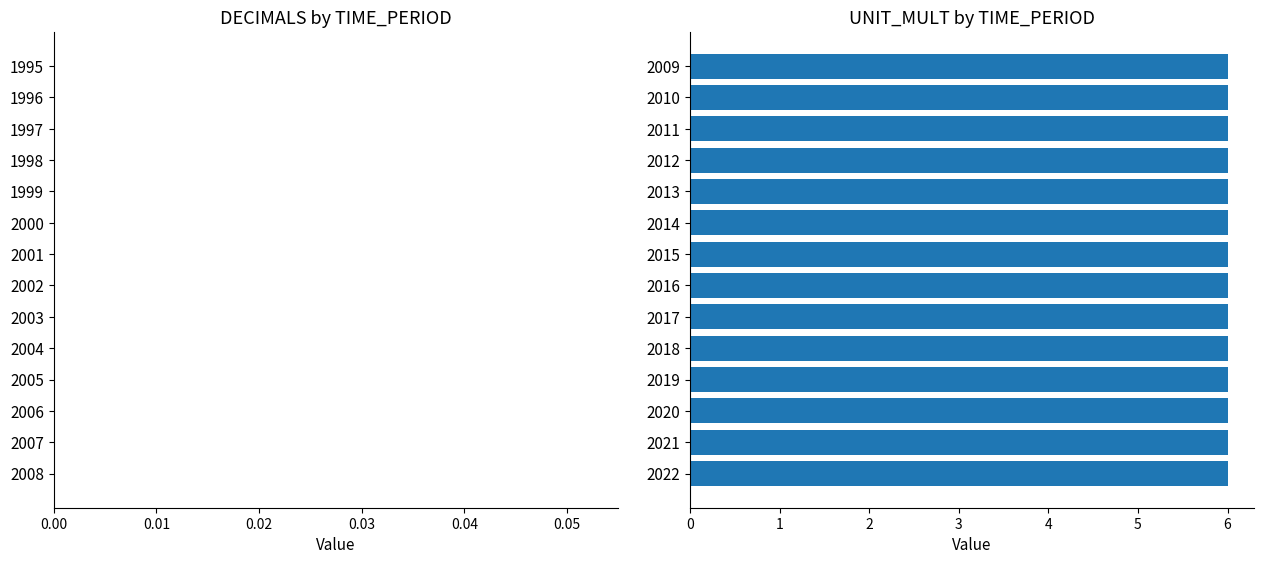

The value of UNIT_MULT at 2017 is 6. True or false?

True